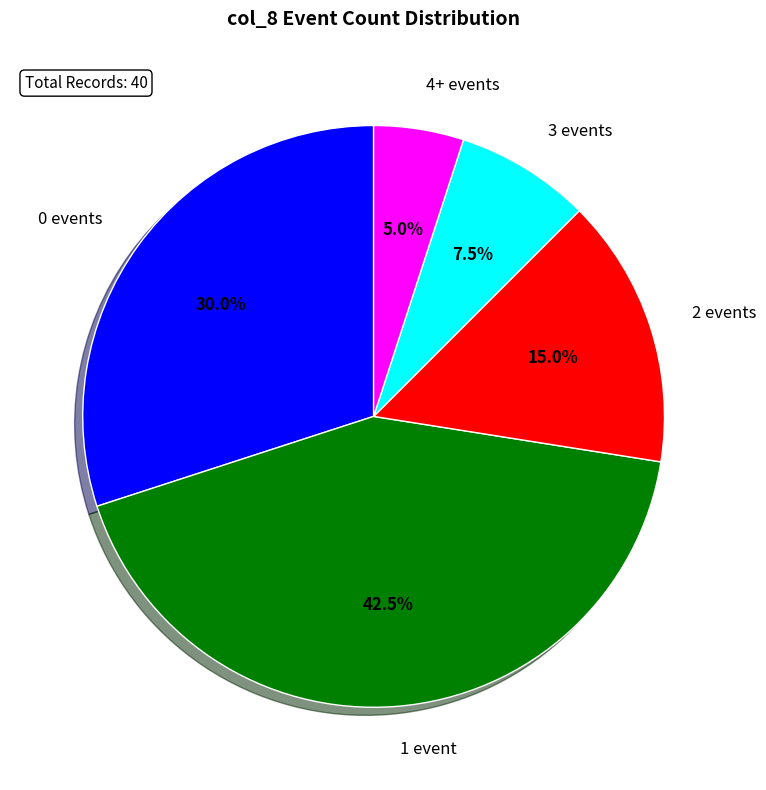

Which category has the smallest portion of the pie?

4+ events